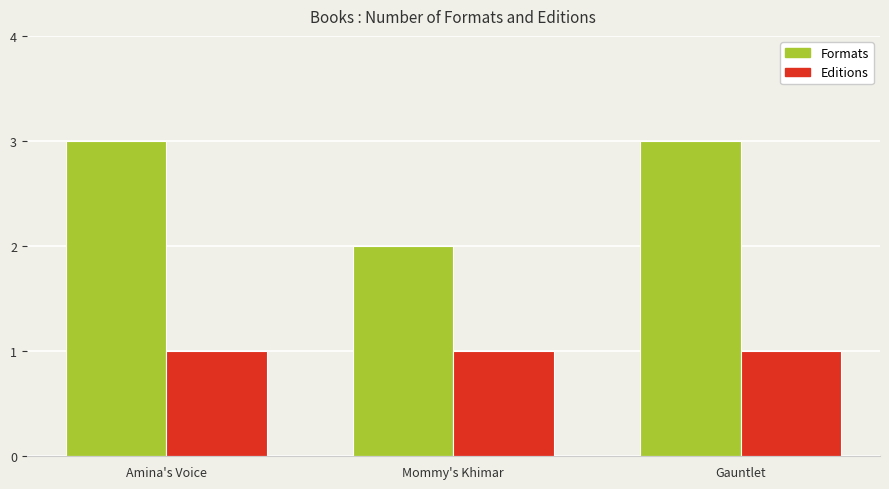

How many bars are there in each group?

2